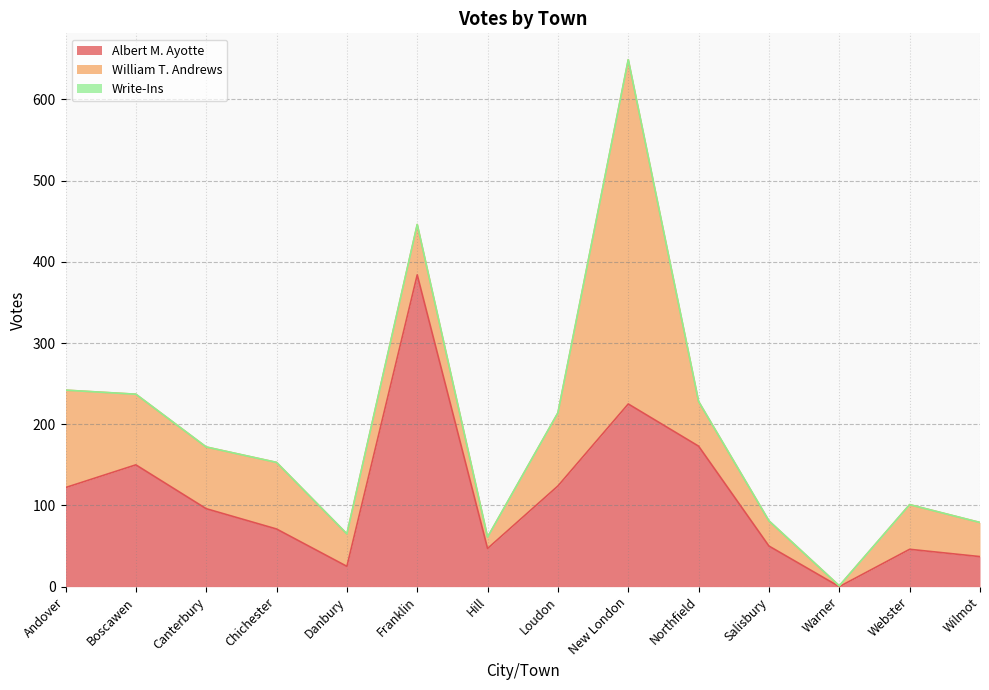

Reading left to right, transcribe all the data shown in this chart.

Albert M. Ayotte: 122	150	96	71	25	384	47	124	225	173	50	0	46	37
William T. Andrews: 120	87	76	82	40	62	14	90	424	55	31	1	55	42
Write-Ins: 0	0	0	0	0	0	0	0	0	0	0	0	0	0